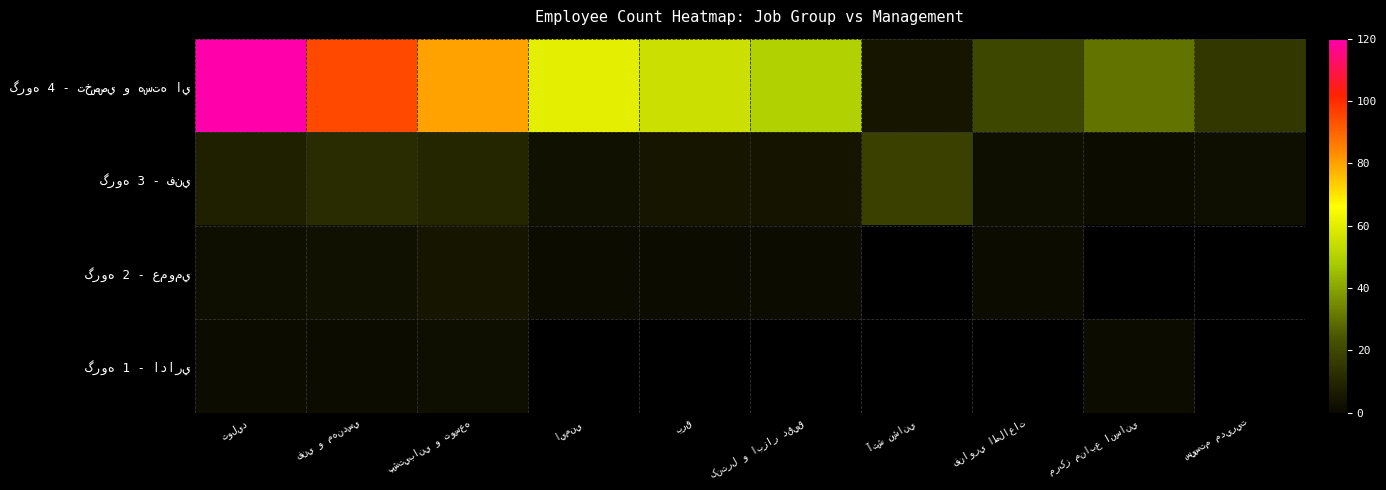

At which label does گروه 4 - تخصصي و هسته اي first exceed 55?

توليد